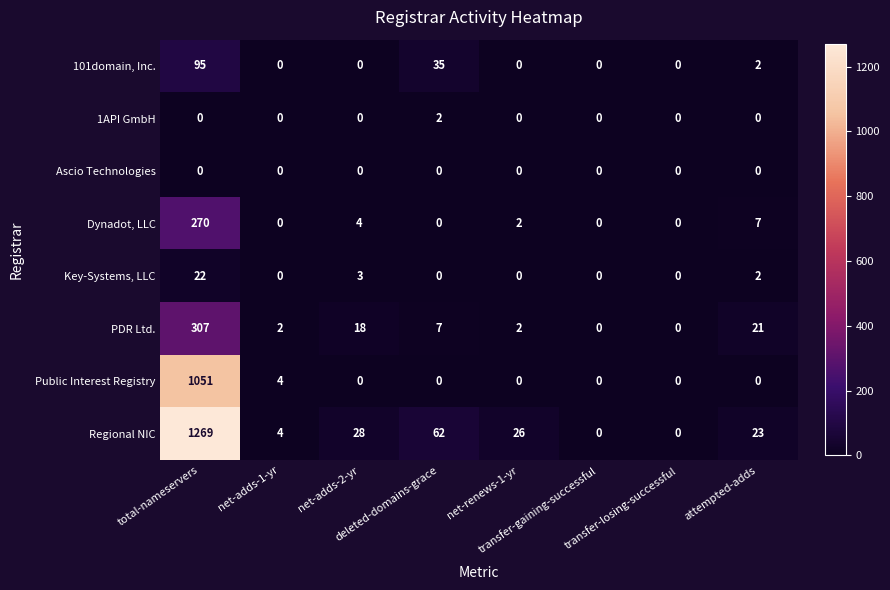

Which series has the largest total across all categories?

Regional NIC